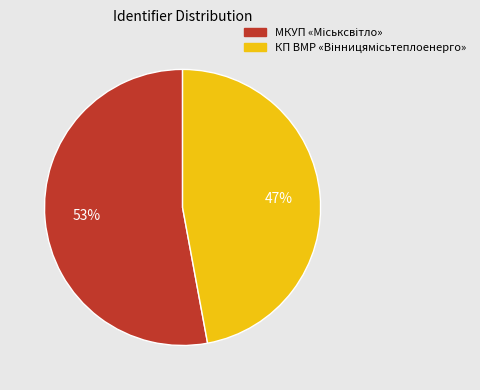

To the nearest percent, what is the average slice percentage?

50%